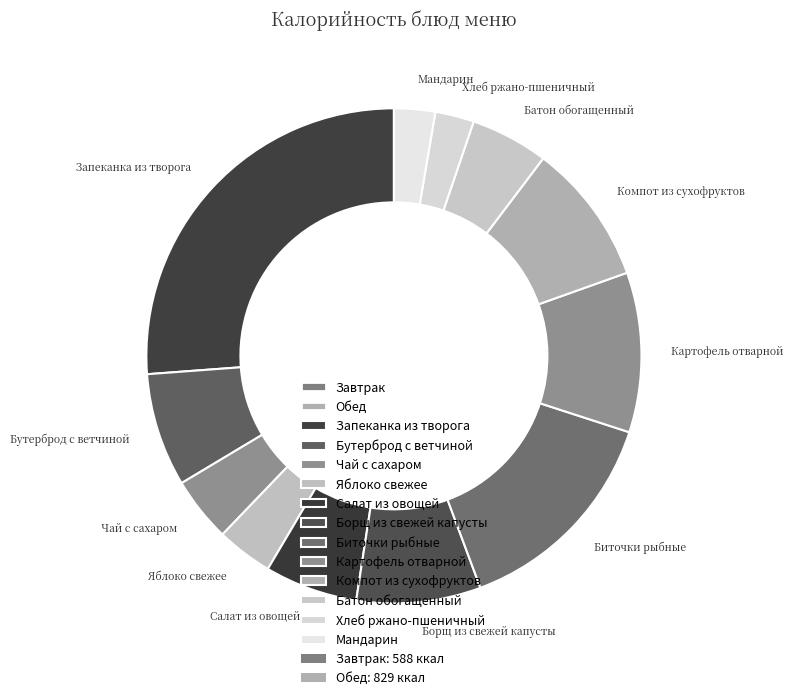

Count the number of slices in the pie.

12